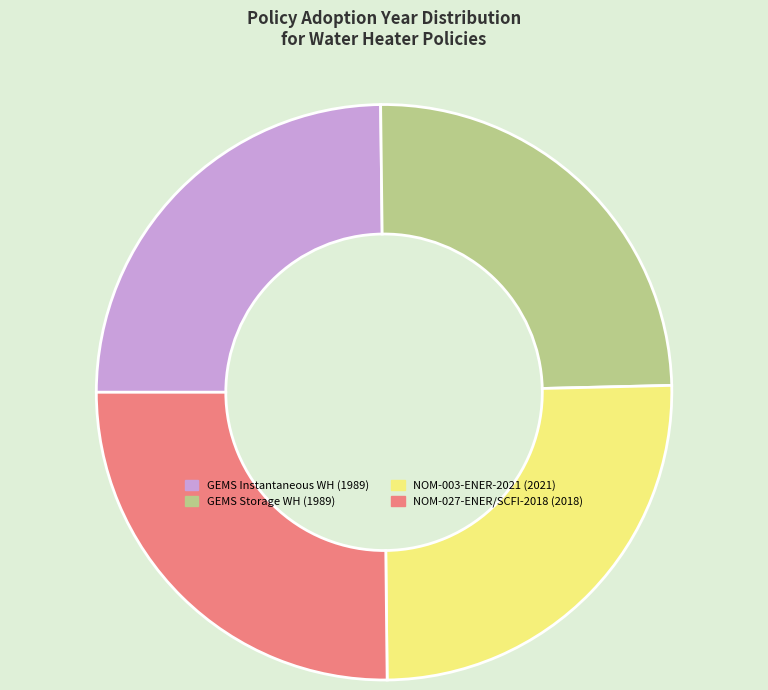

The GEMS Instantaneous WH (1989) slice represents 11% of the pie. True or false?

False